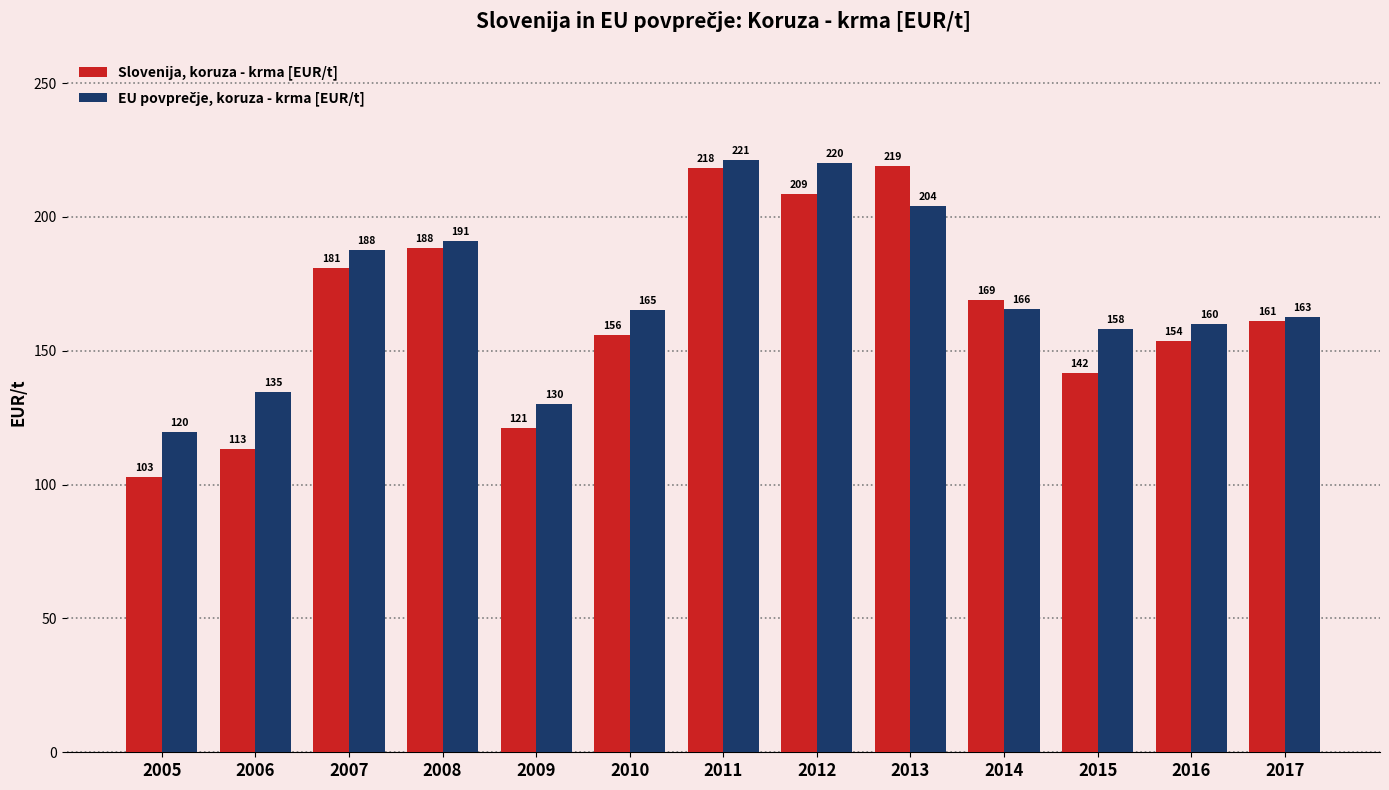

What is the average value of the Slovenija, koruza - krma [EUR/t] series?

164.1